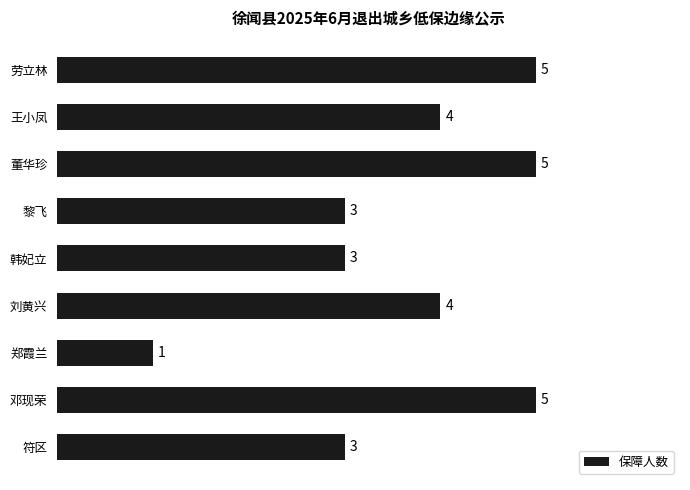

What value does the data have at 劳立林?

5